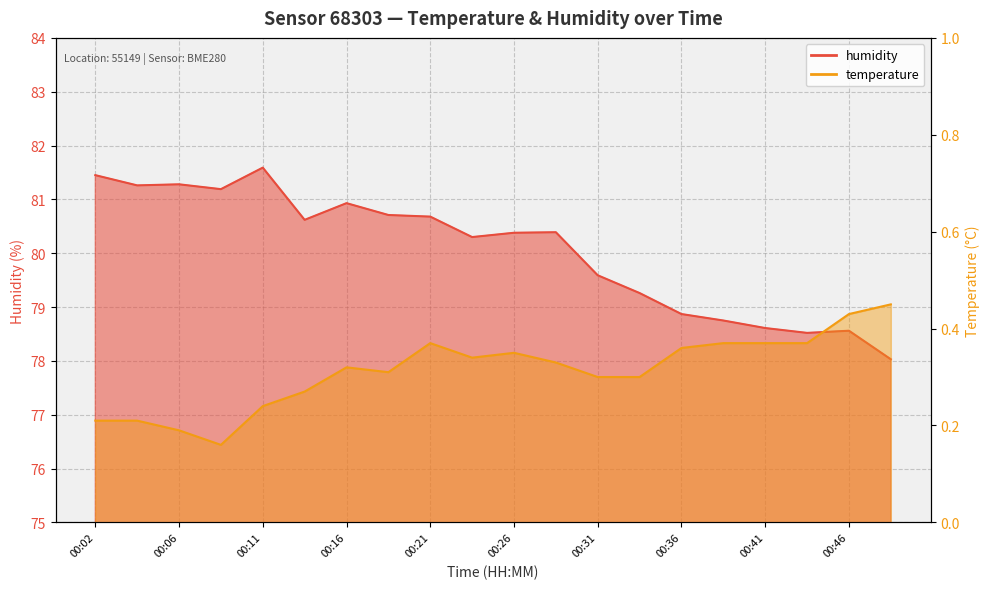

At how many categories does at least one series exceed 12?

20